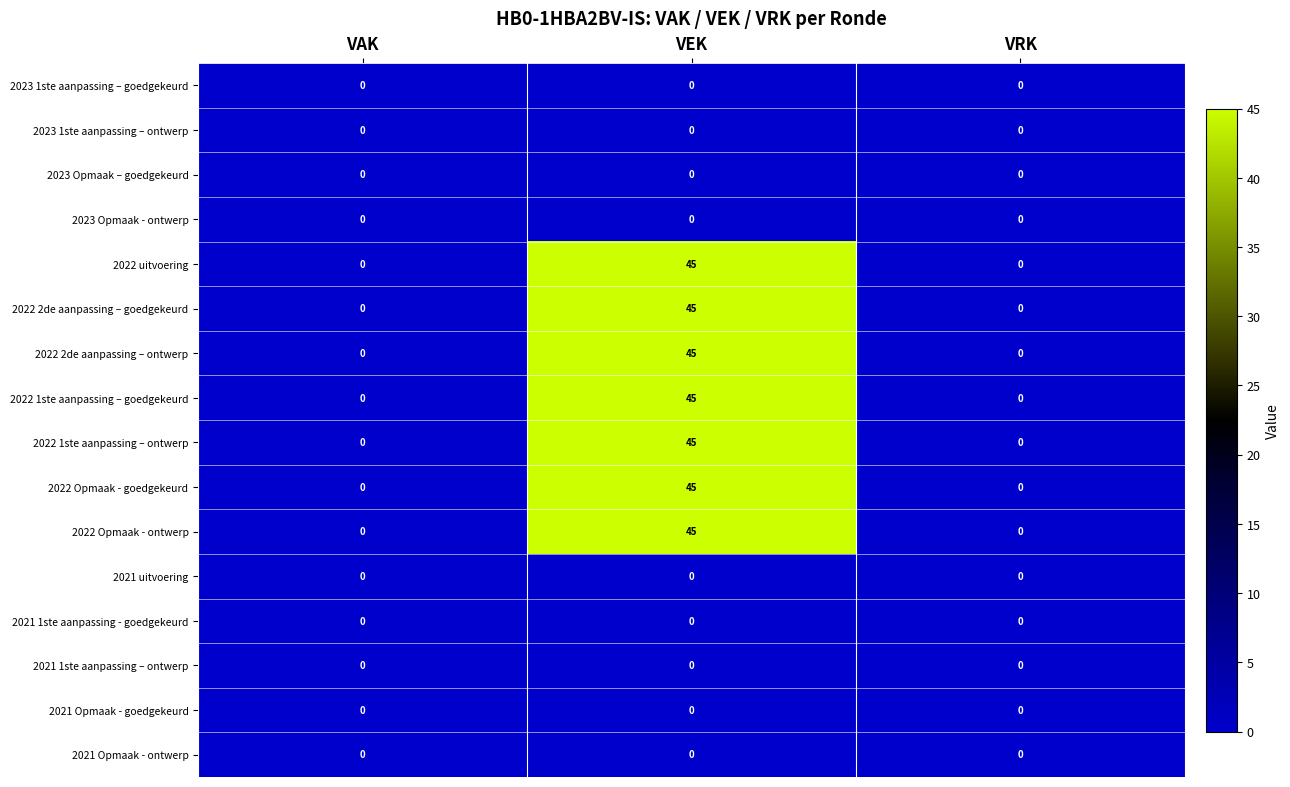

The value of 2022 Opmaak - ontwerp at VRK is 0. True or false?

True